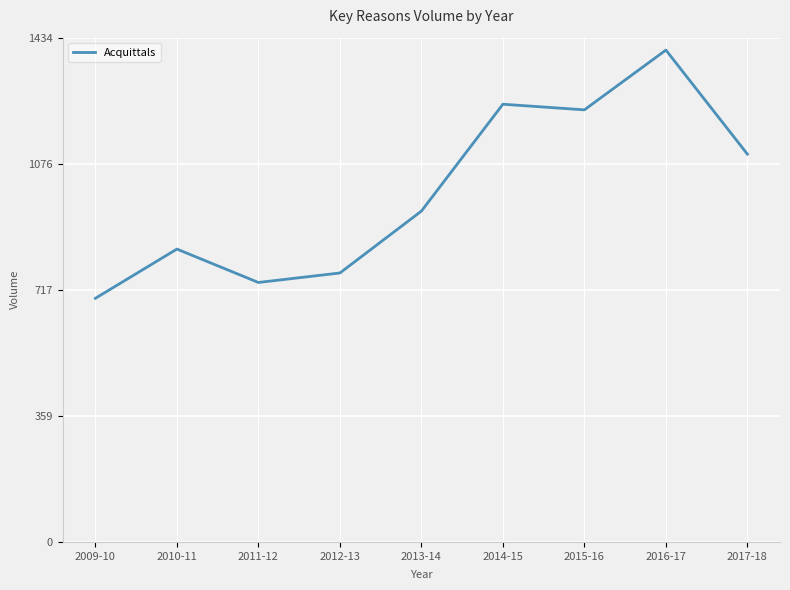

Rank the categories by value from highest to lowest.

2016-17, 2014-15, 2015-16, 2017-18, 2013-14, 2010-11, 2012-13, 2011-12, 2009-10